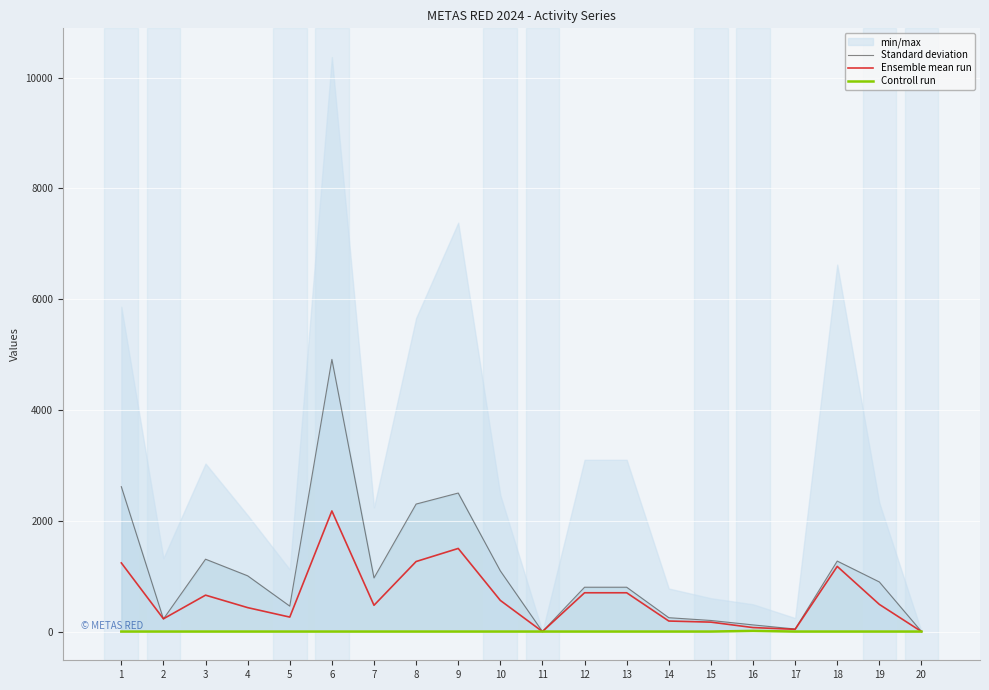

Reading right to left, transcribe all the data shown in this chart.

Standard deviation: 0	895	1272	46	120	200	250	800	800	0	1095	2500	2301	968	4912	459	1006	1306	227	2615
Ensemble mean run: 0	490	1176	40	72	170	190	700	700	0	562	1500	1264	474	2177	261	432	657	230	1239
Controll run: 0	0	0	0	12	0	0	0	0	0	0	0	0	0	0	0	0	0	0	0